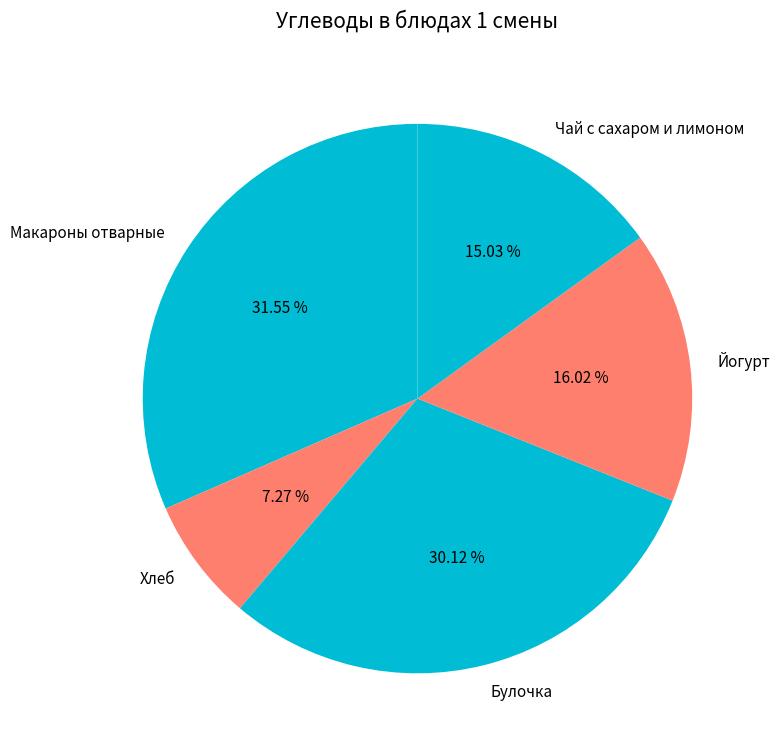

True or false: Булочка accounts for 21% of the total.

False